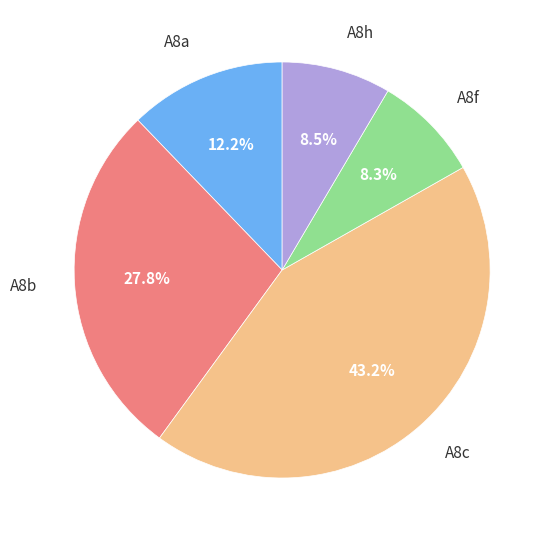

Is it true that A8b is 28% of the pie?

True